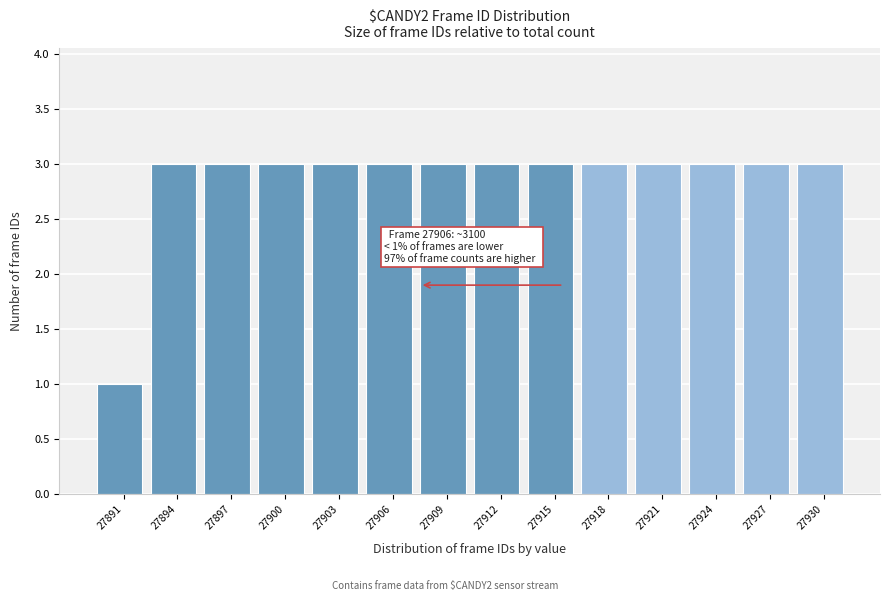

Reading left to right, extract all data points from this chart.

27891=1	27894=3	27897=3	27900=3	27903=3	27906=3	27909=3	27912=3	27915=3	27918=3	27921=3	27924=3	27927=3	27930=3